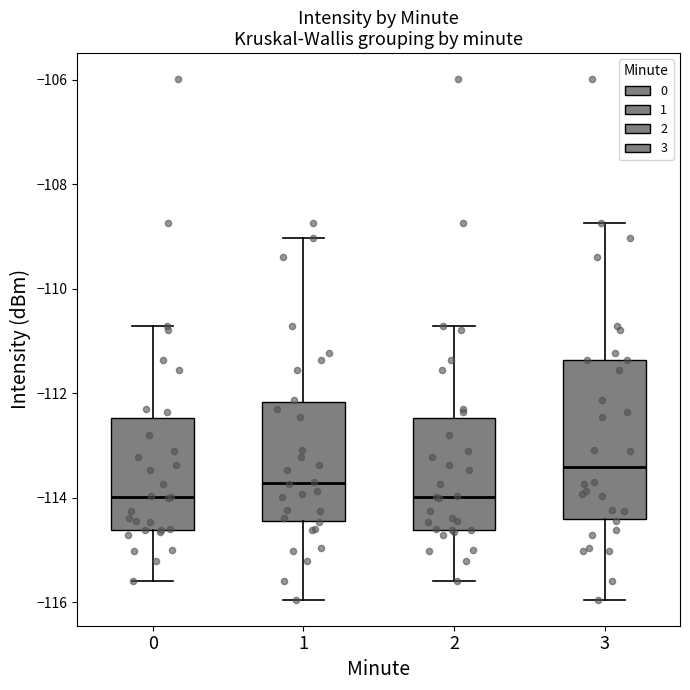

Comparing the boxes themselves (not the whiskers), which one is the tallest?

3